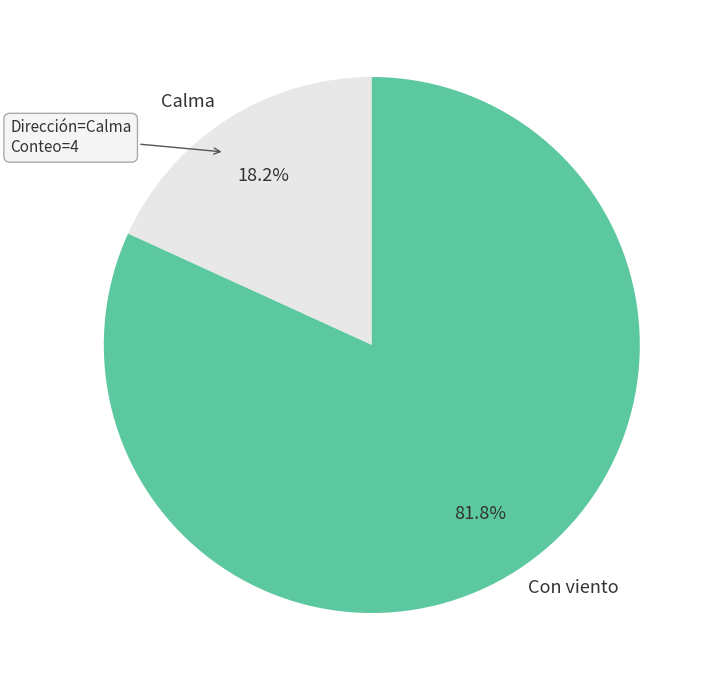

What percentage do Con viento and Calma together represent?

100.0%